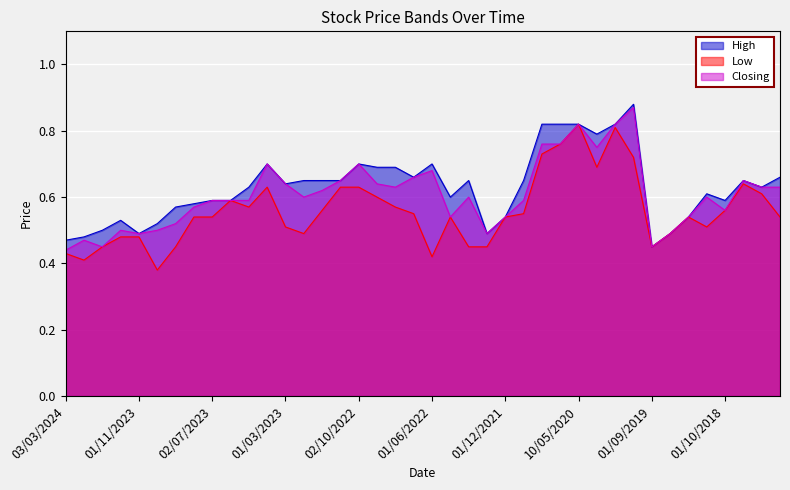

Which series changed the most between 03/03/2024 and 01/02/2022?

Closing